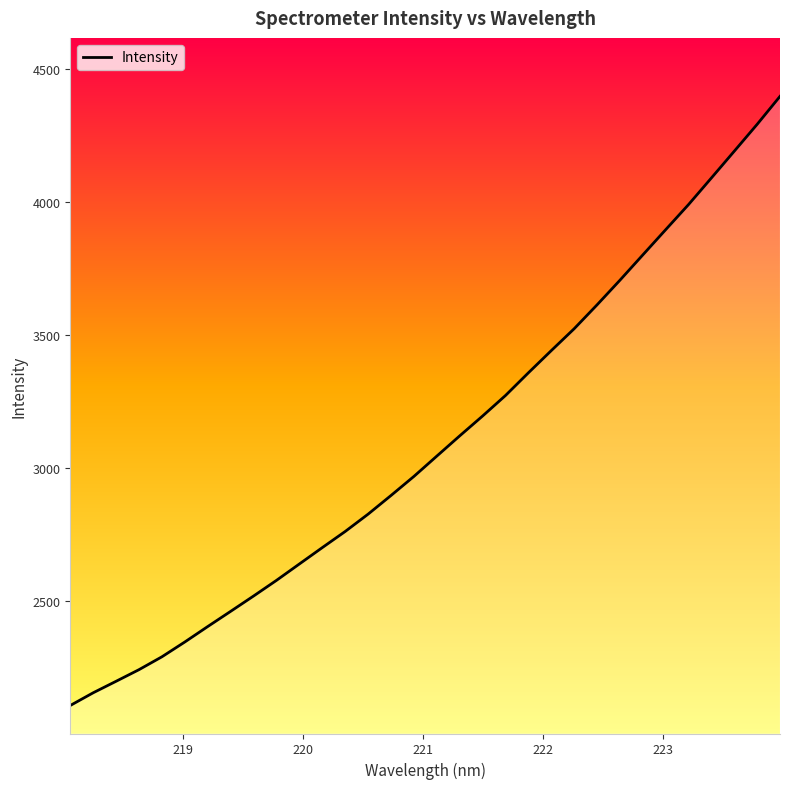

What is the difference between the second highest and second lowest values?

2137.7